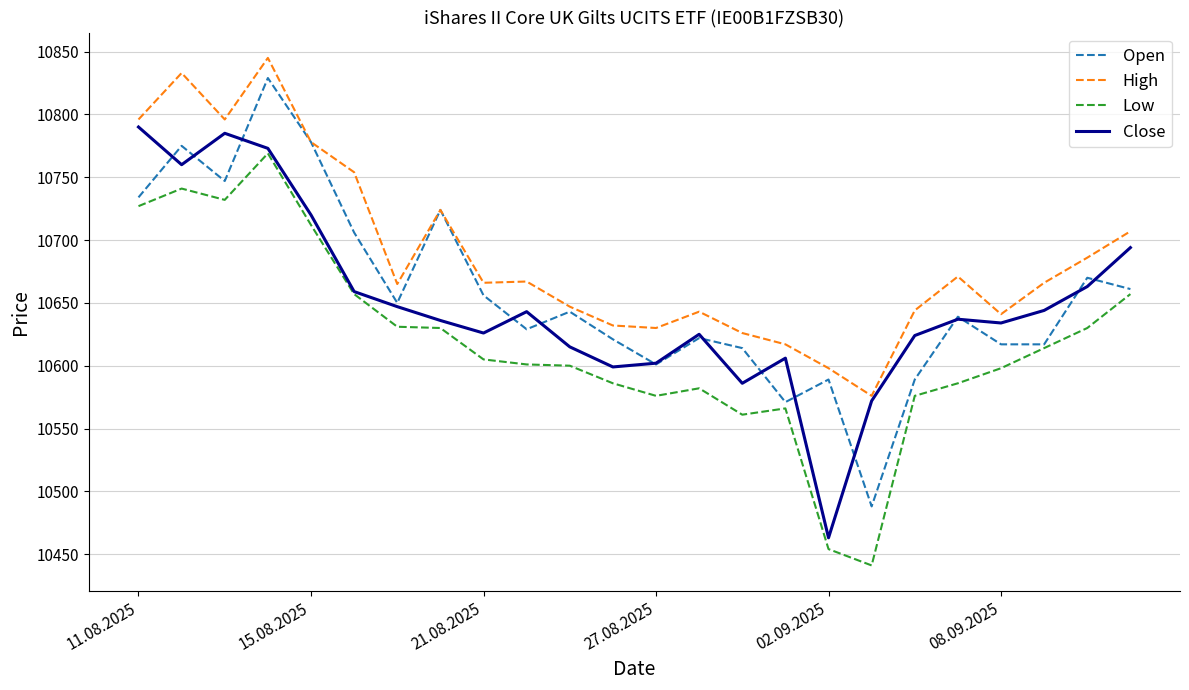

Is this an area chart (filled region under the line)?

No